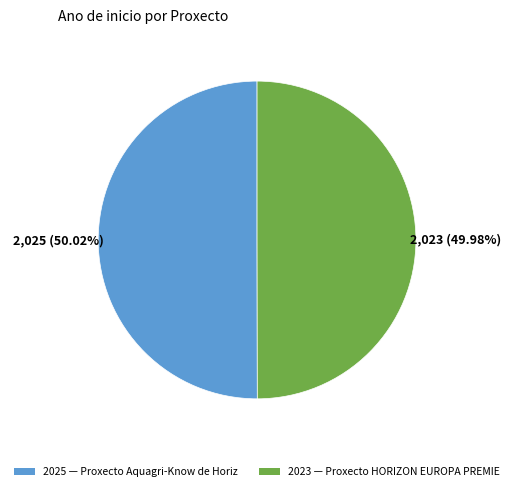

Does any single category account for the majority?

Yes